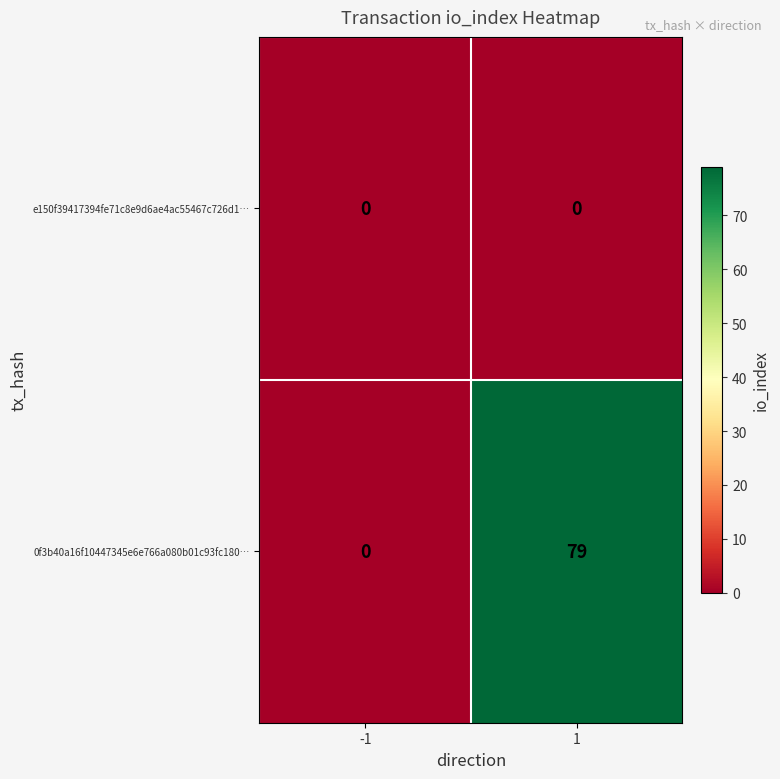

List the series in order of their overall mean, lowest first.

e150f39417394fe71c8e9d6ae4ac55467c726d1…, 0f3b40a16f10447345e6e766a080b01c93fc180…